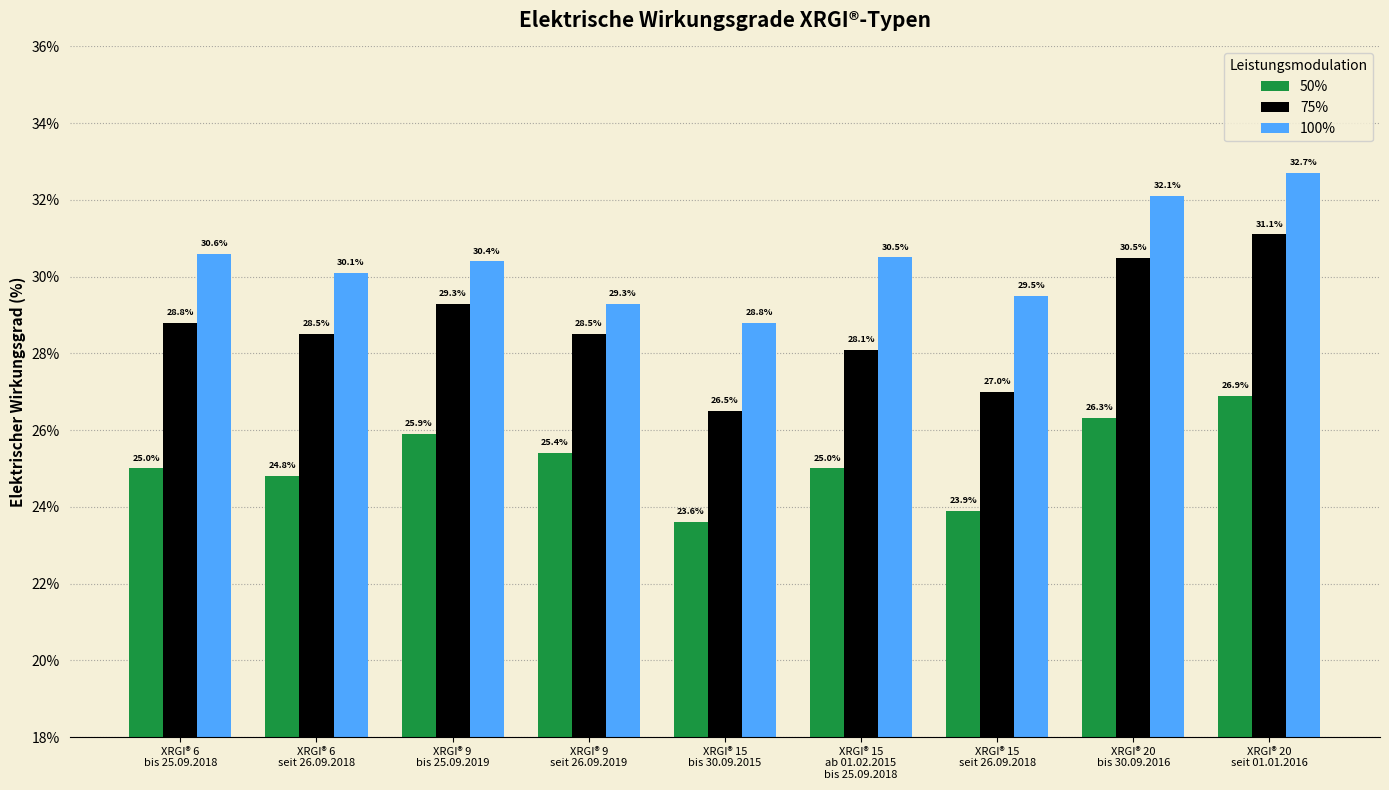

Reading left to right, extract all data points from this chart.

50%: XRGI® 6
bis 25.09.2018=25.0	XRGI® 6
seit 26.09.2018=24.8	XRGI® 9
bis 25.09.2019=25.9	XRGI® 9
seit 26.09.2019=25.4	XRGI® 15
bis 30.09.2015=23.6	XRGI® 15
ab 01.02.2015
bis 25.09.2018=25.0	XRGI® 15
seit 26.09.2018=23.9	XRGI® 20
bis 30.09.2016=26.3	XRGI® 20
seit 01.01.2016=26.9
75%: XRGI® 6
bis 25.09.2018=28.8	XRGI® 6
seit 26.09.2018=28.5	XRGI® 9
bis 25.09.2019=29.3	XRGI® 9
seit 26.09.2019=28.5	XRGI® 15
bis 30.09.2015=26.5	XRGI® 15
ab 01.02.2015
bis 25.09.2018=28.1	XRGI® 15
seit 26.09.2018=27.0	XRGI® 20
bis 30.09.2016=30.5	XRGI® 20
seit 01.01.2016=31.1
100%: XRGI® 6
bis 25.09.2018=30.6	XRGI® 6
seit 26.09.2018=30.1	XRGI® 9
bis 25.09.2019=30.4	XRGI® 9
seit 26.09.2019=29.3	XRGI® 15
bis 30.09.2015=28.8	XRGI® 15
ab 01.02.2015
bis 25.09.2018=30.5	XRGI® 15
seit 26.09.2018=29.5	XRGI® 20
bis 30.09.2016=32.1	XRGI® 20
seit 01.01.2016=32.7